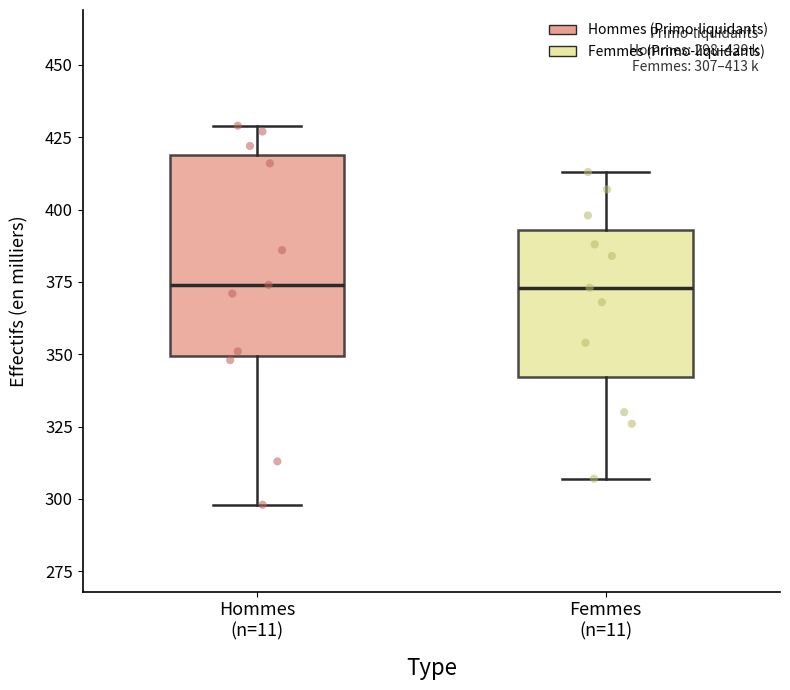

Which box is the tallest, from its lower edge to its upper edge?

Hommes (n=11)